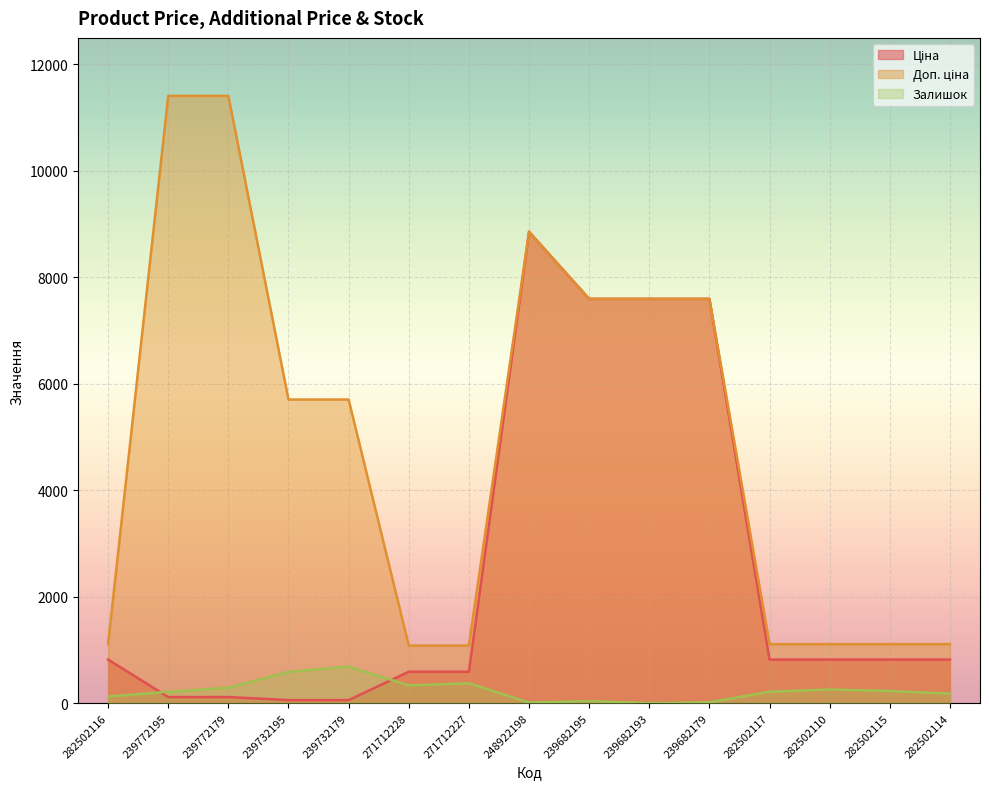

True or false: Залишок and Доп. ціна intersect in this chart.

False